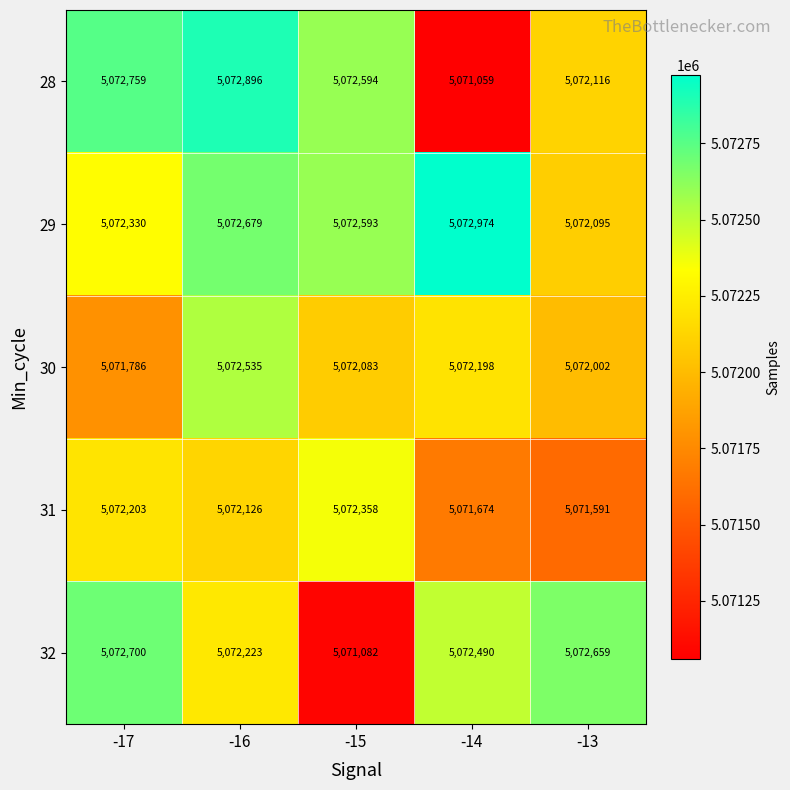

What is the approximate value of 31 at -13?

5071591